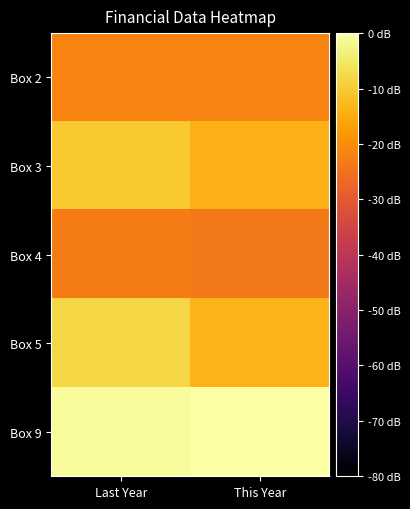

At which category does the chart reach its minimum across all series?

This Year